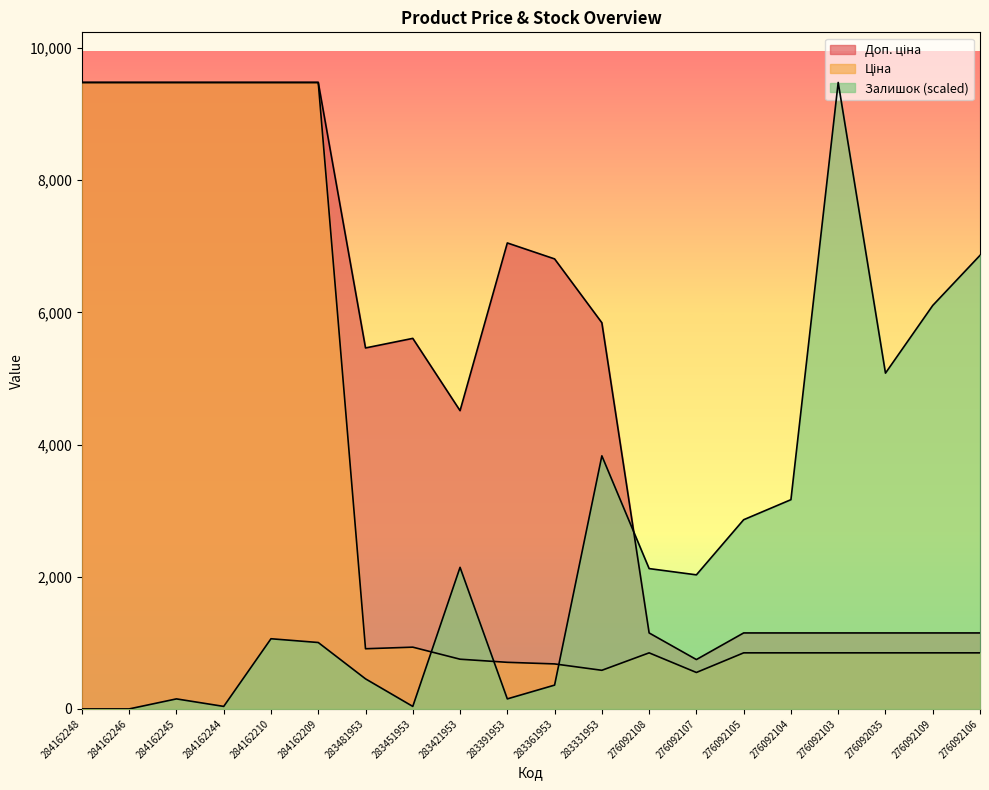

What is the difference between the maximum and minimum values in the Залишок series?

9480.1